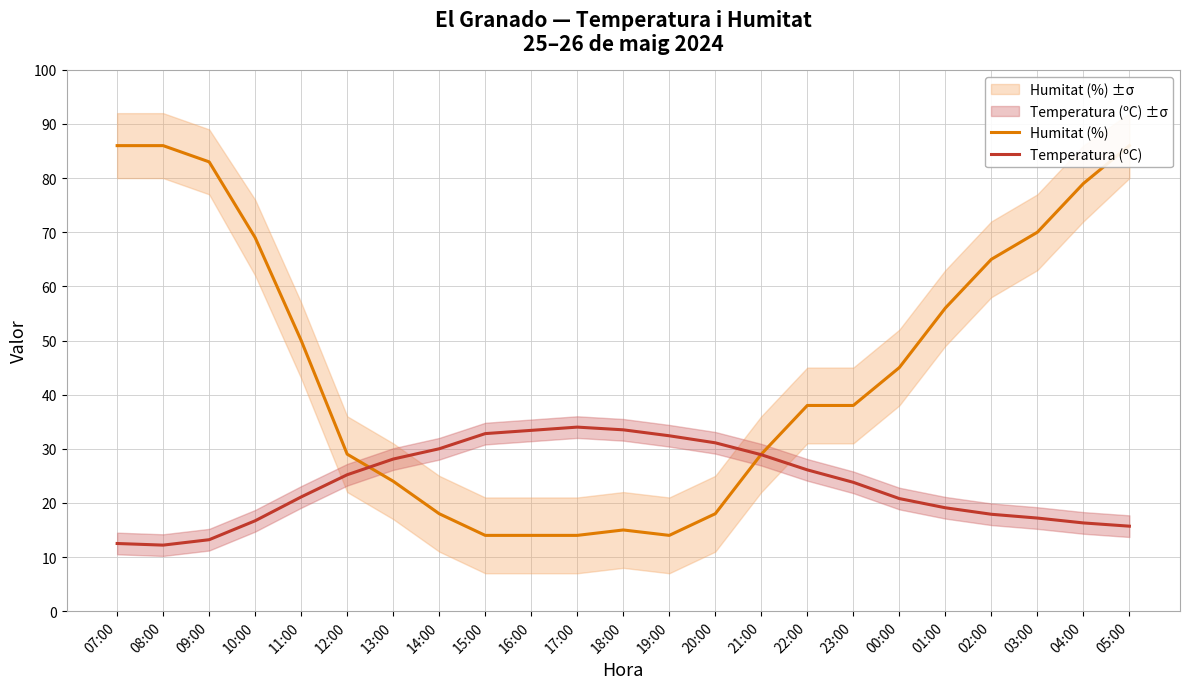

What is the spread (max minus min) of values at 17:00?

20.0